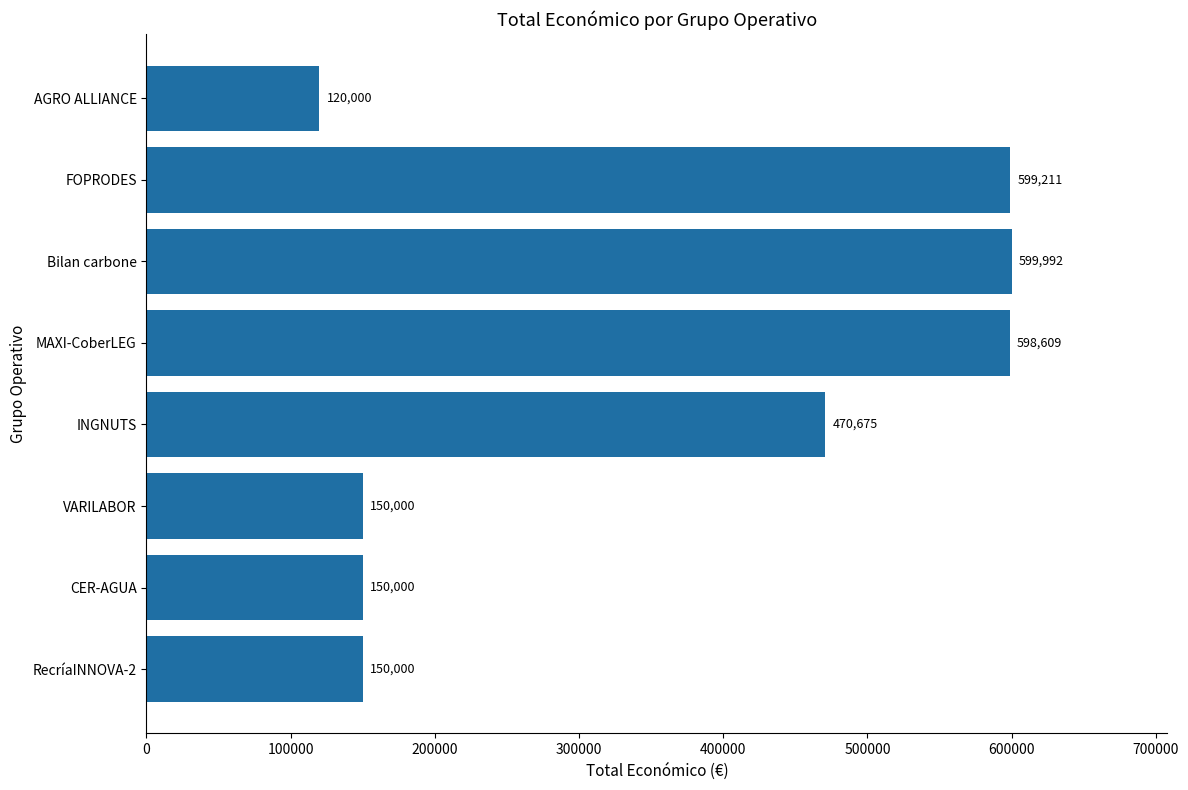

Between CER-AGUA and AGRO ALLIANCE, which is larger?

CER-AGUA